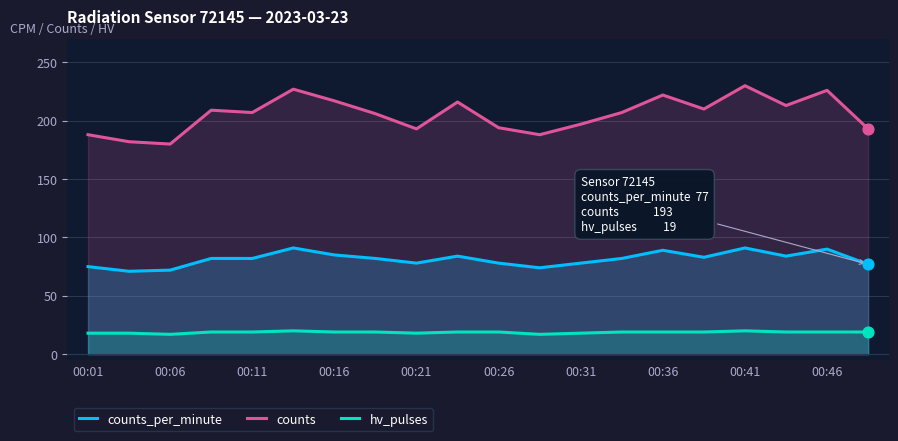

Which series has the largest total across all categories?

counts